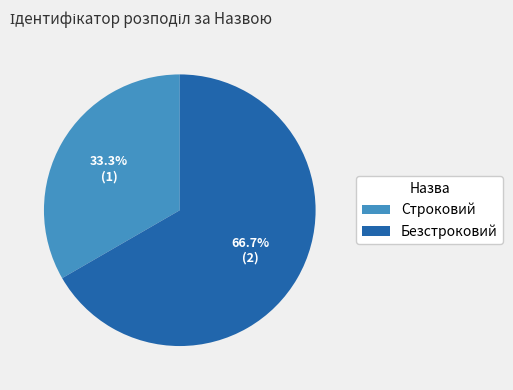

To the nearest percent, what is the difference between the largest and smallest slice percentages?

33%